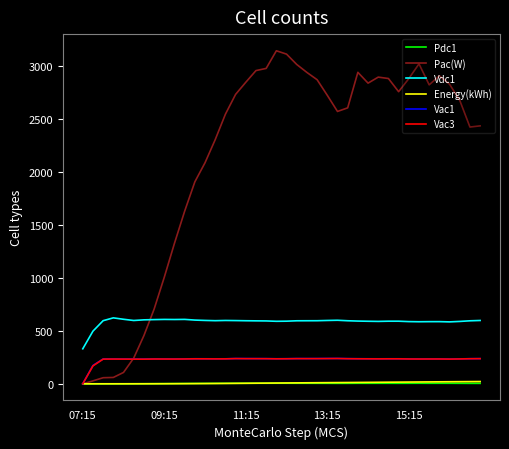

True or false: Vdc1 and Pdc1 intersect in this chart.

False